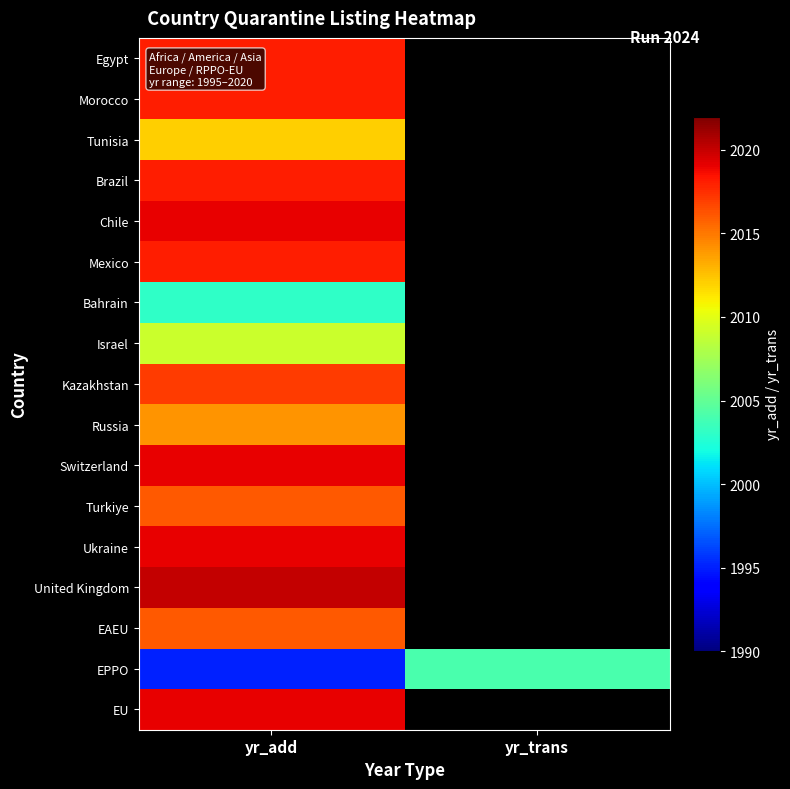

Which series has the largest total across all categories?

EPPO